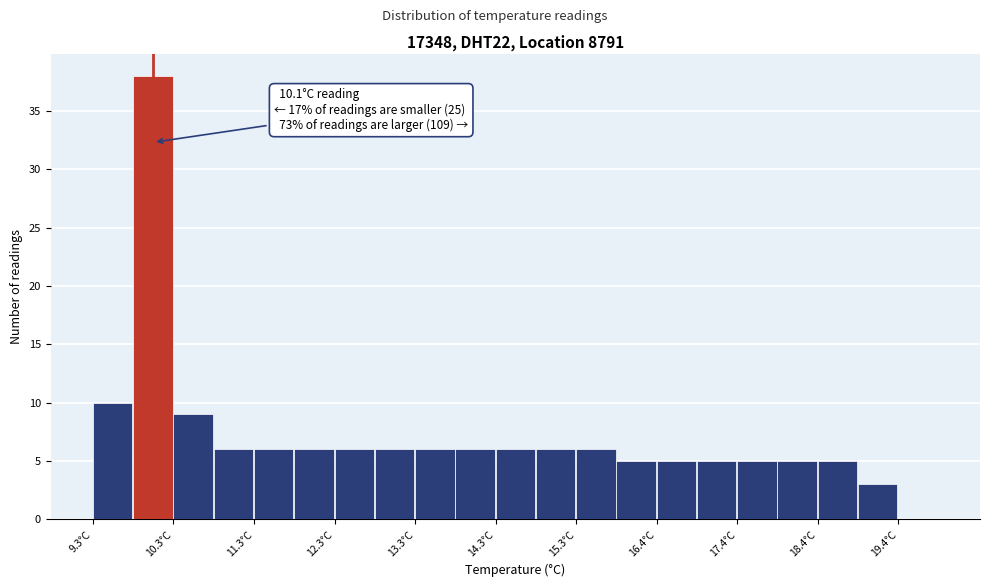

Which range on the x-axis has the tallest bar?

9.85 to 10.35